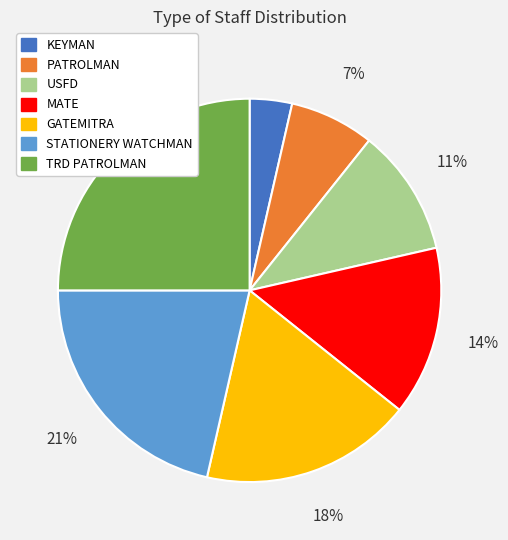

Which category has the smallest portion of the pie?

KEYMAN